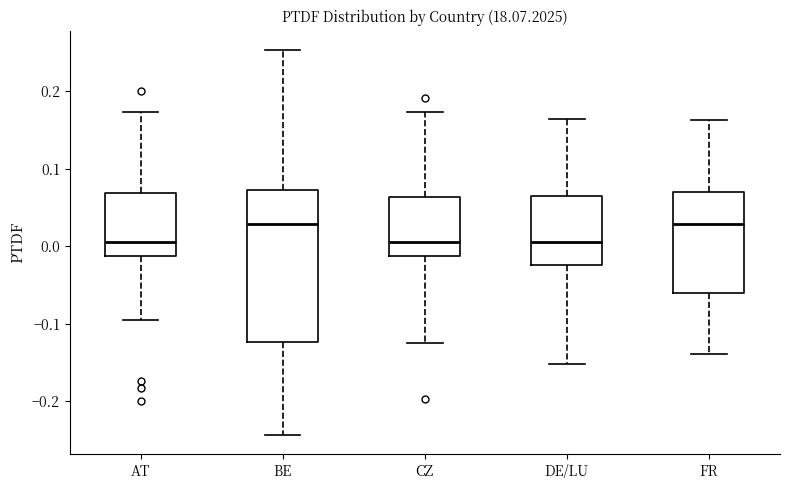

Where is the upper edge of the box for DE/LU on the y-axis? The values are not printed on the chart, so give them approximately, as read against the axis.

0.06